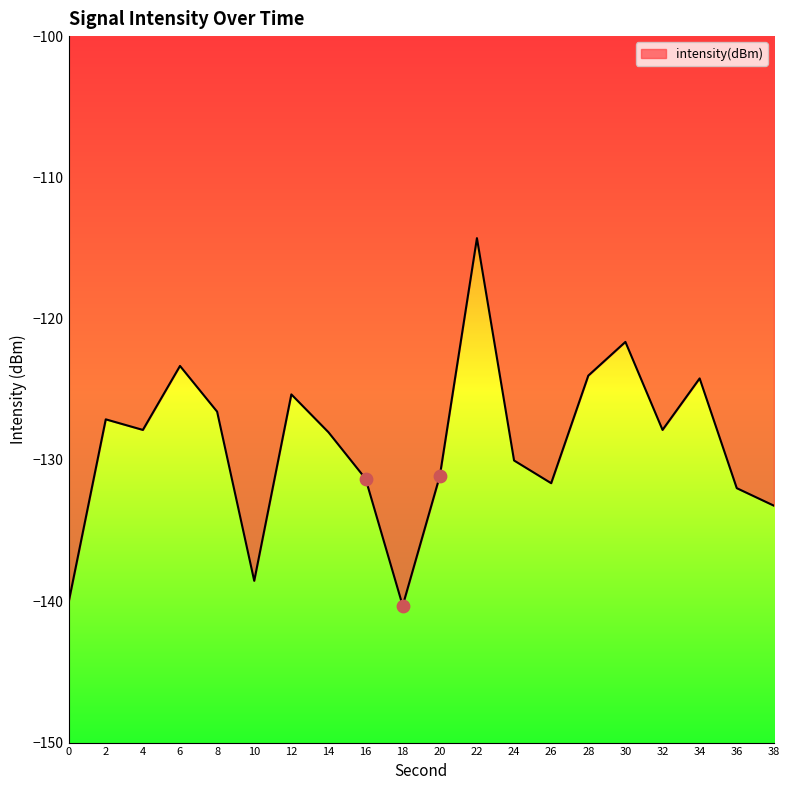

What is the change in value from 4 to 12?

+2.5